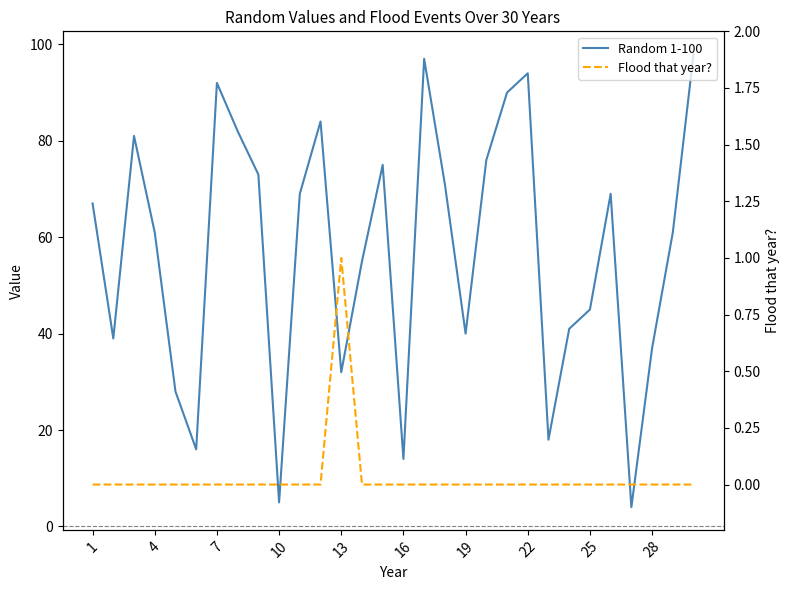

At 22, list the series in order from largest to smallest.

Random 1-100, Flood that year?